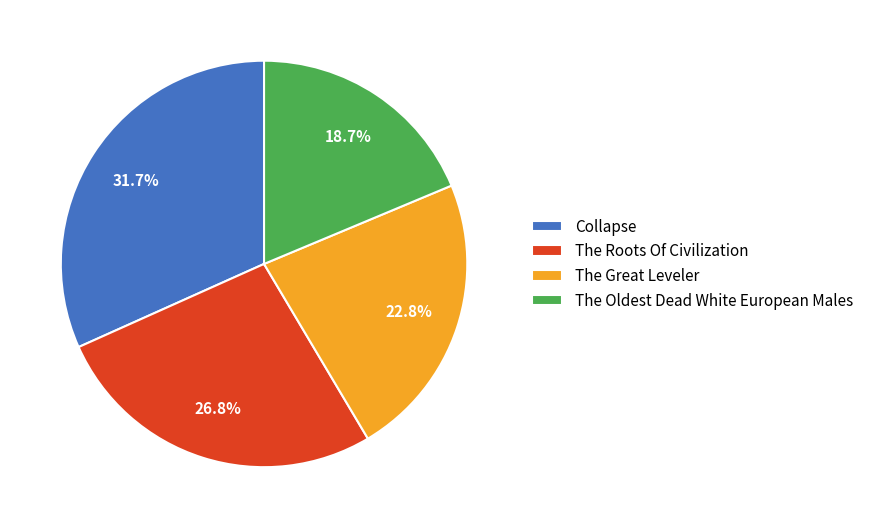

What percentage do The Roots Of Civilization and The Oldest Dead White European Males together represent?

45.5%